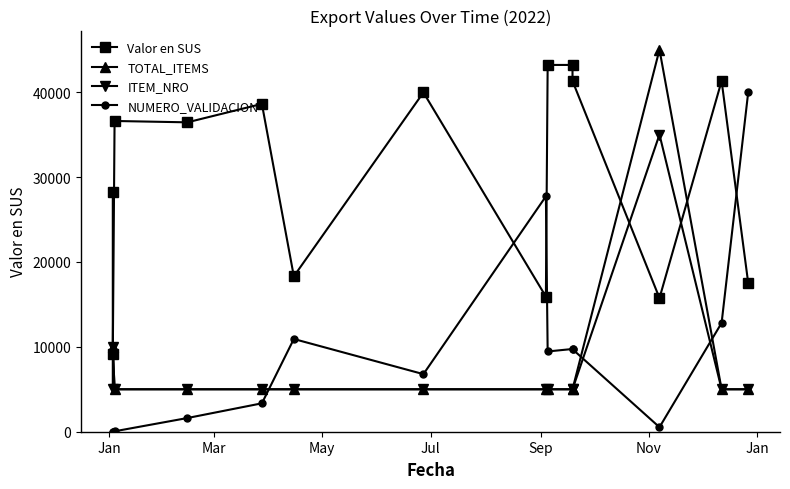

Which series has the widest spread of values?

TOTAL_ITEMS